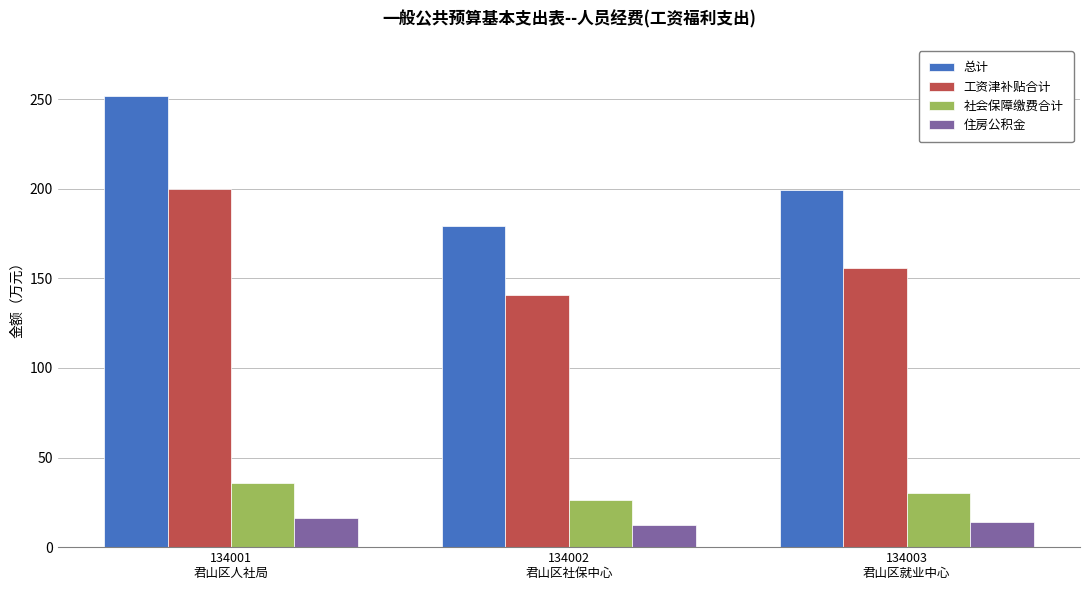

List the series in order of their peak value, highest first.

总计, 工资津补贴合计, 社会保障缴费合计, 住房公积金